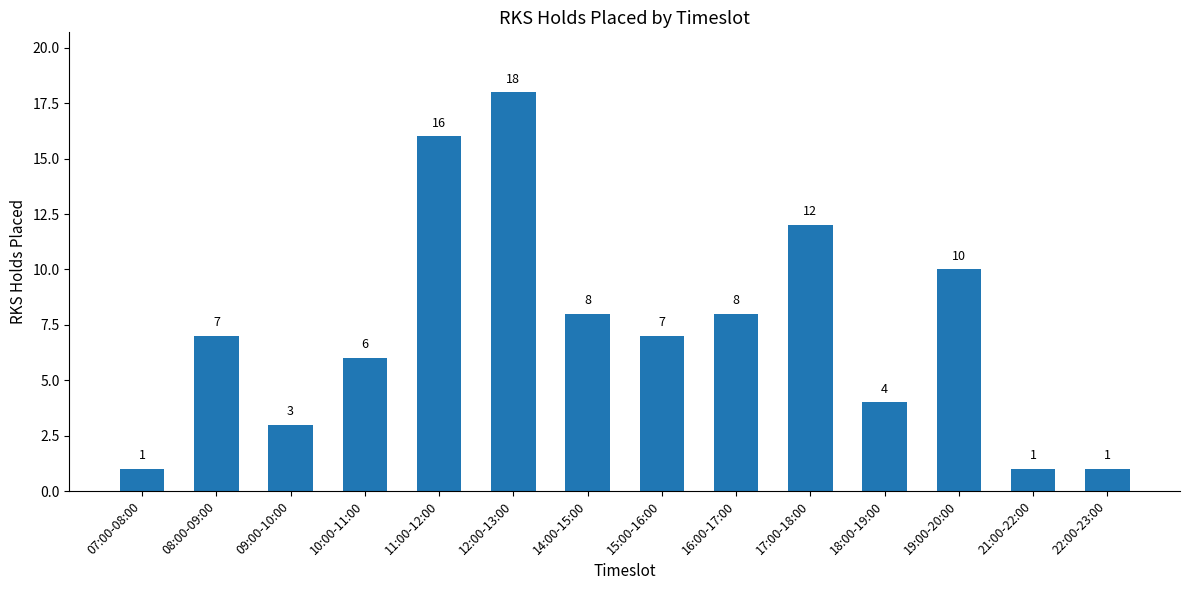

Is it true that the value at 16:00-17:00 is 8?

True